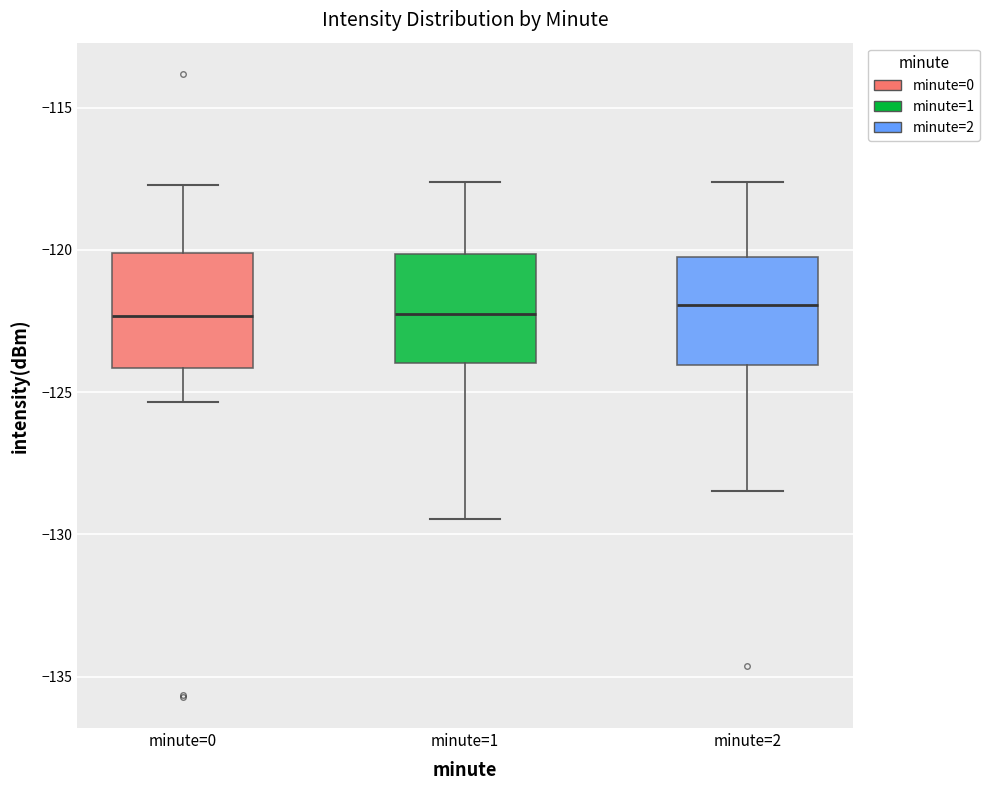

Reading left to right, transcribe this box plot: for each box, give where its median line is, the range the box spans, and where its two whiskers end, as read against the y-axis. The values are not printed on the chart, so give them approximately, as read against the axis.

minute=0: median -122.5, box -124.0 to -120.0, whiskers -125.5 to -117.5
minute=1: median -122.5, box -124.0 to -120.0, whiskers -129.5 to -117.5
minute=2: median -122.0, box -124.0 to -120.0, whiskers -128.5 to -117.5